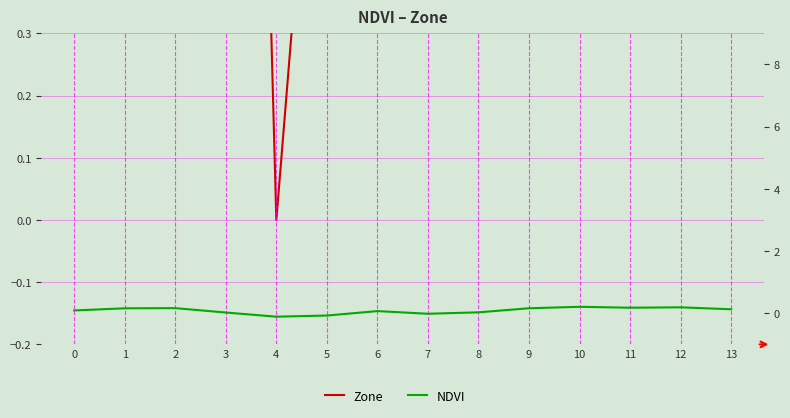

The Zone series shows 5.0 at 13. True or false?

True